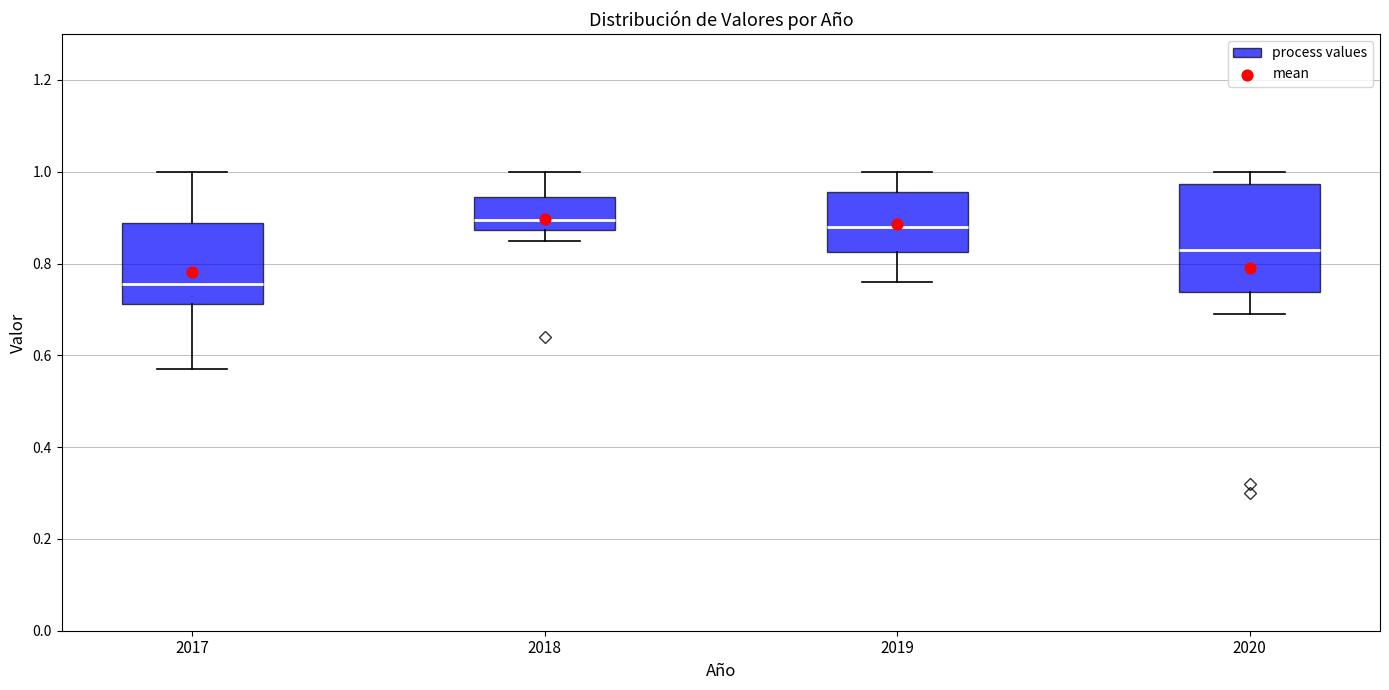

Where does the lower whisker of the box at x = 2018 end on the y-axis? The values are not printed on the chart, so give them approximately, as read against the axis.

0.86